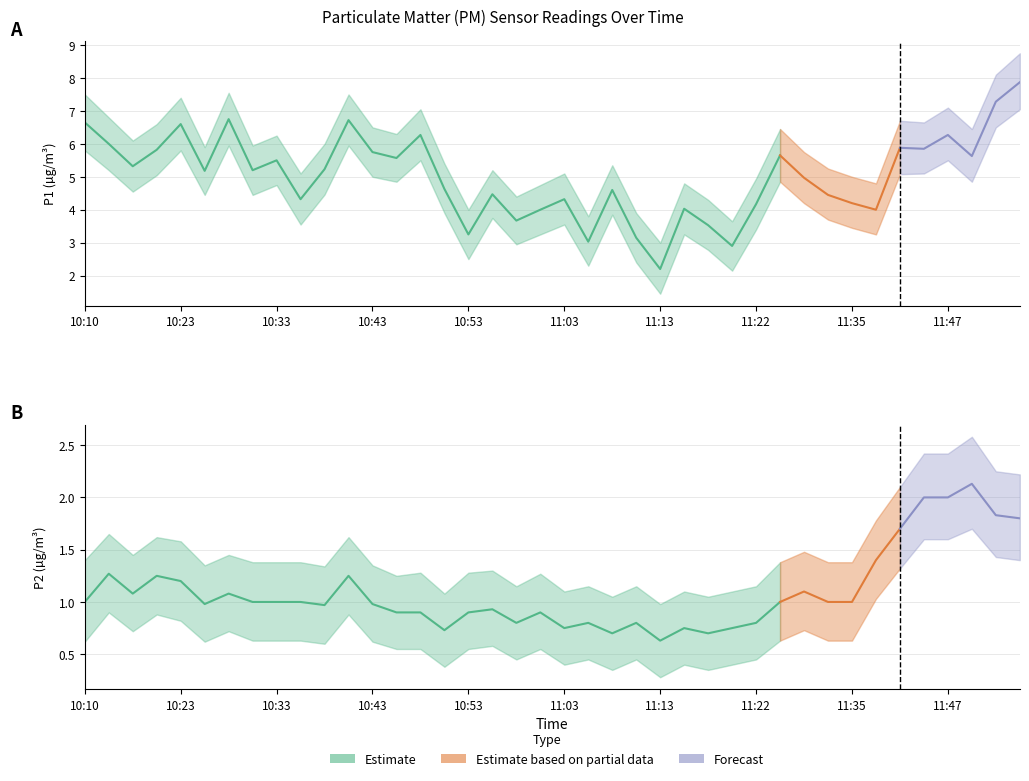

The P1 series shows 4.6 at 10:50. True or false?

True